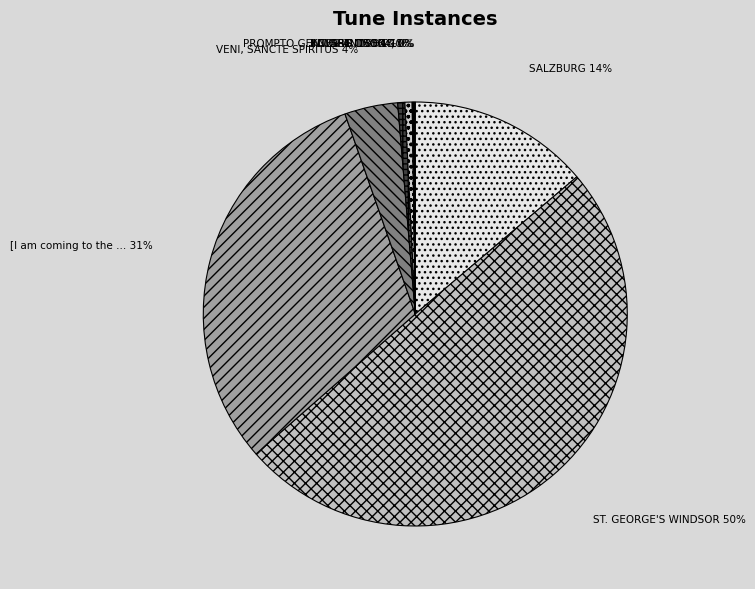

How many slices are in this pie chart?

9